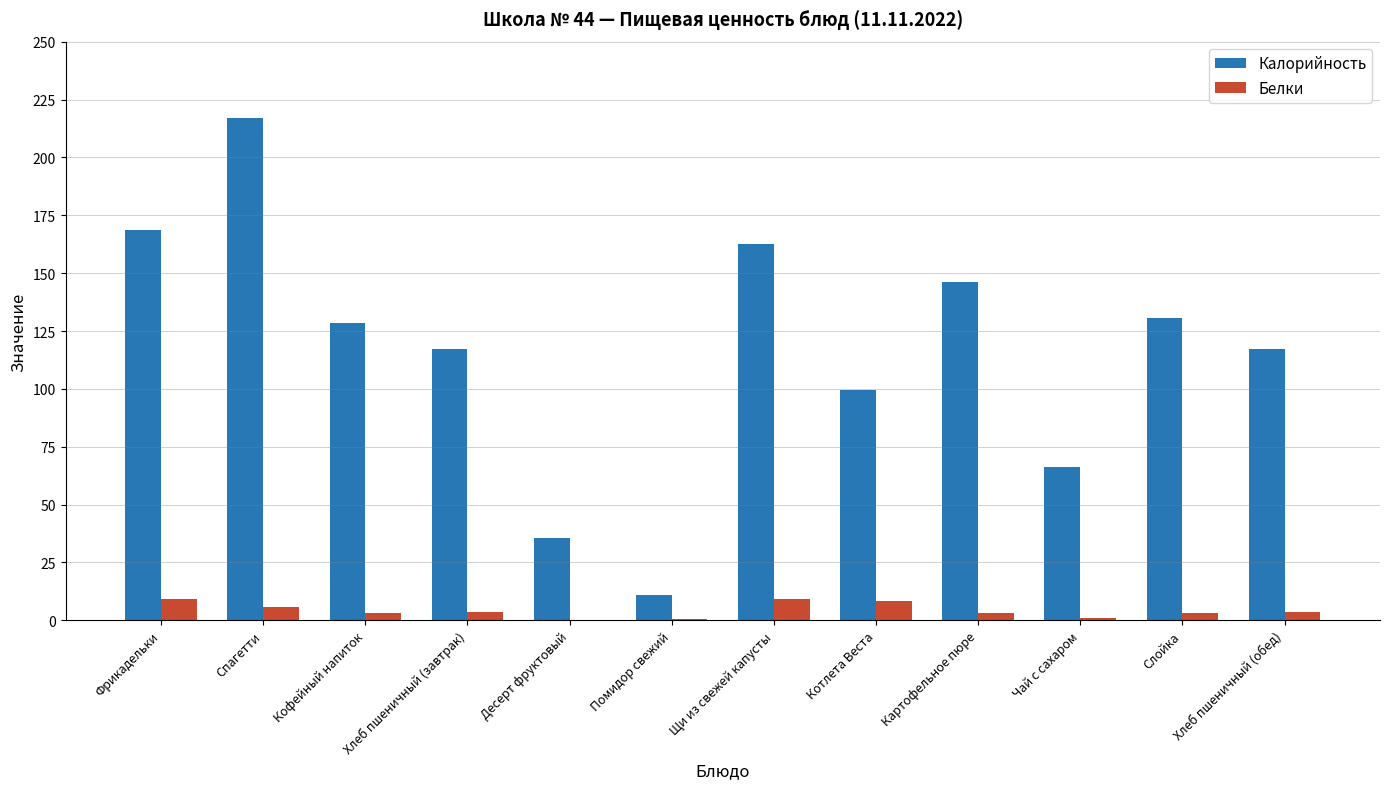

True or false: Калорийность has a value of 82.5 at Картофельное пюре.

False